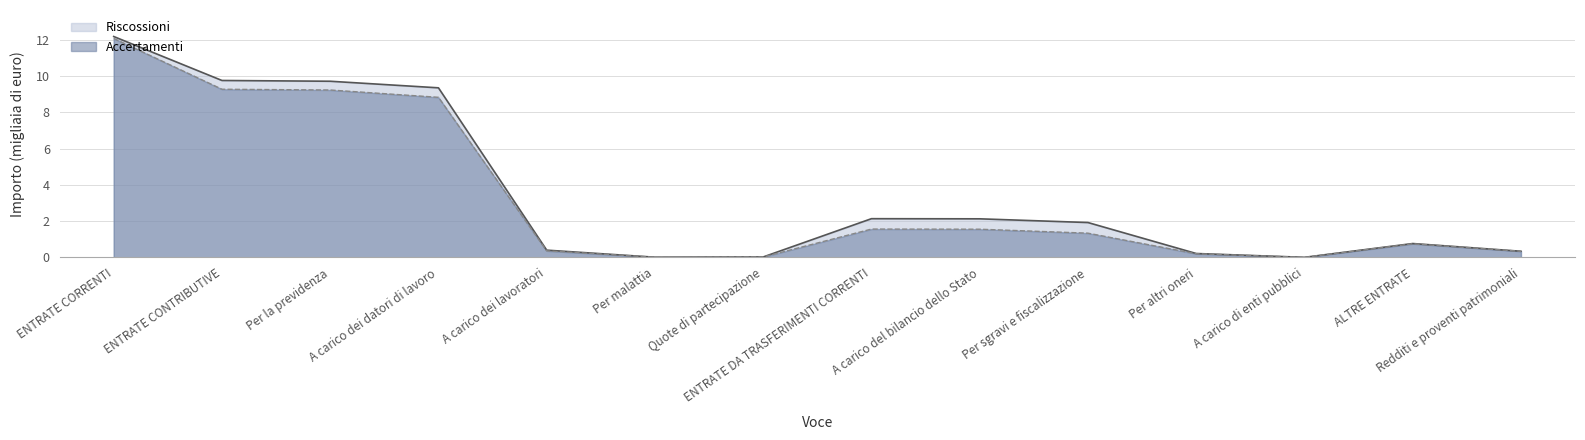

Is it true that Riscossioni equals 0.3 at Per altri oneri?

False